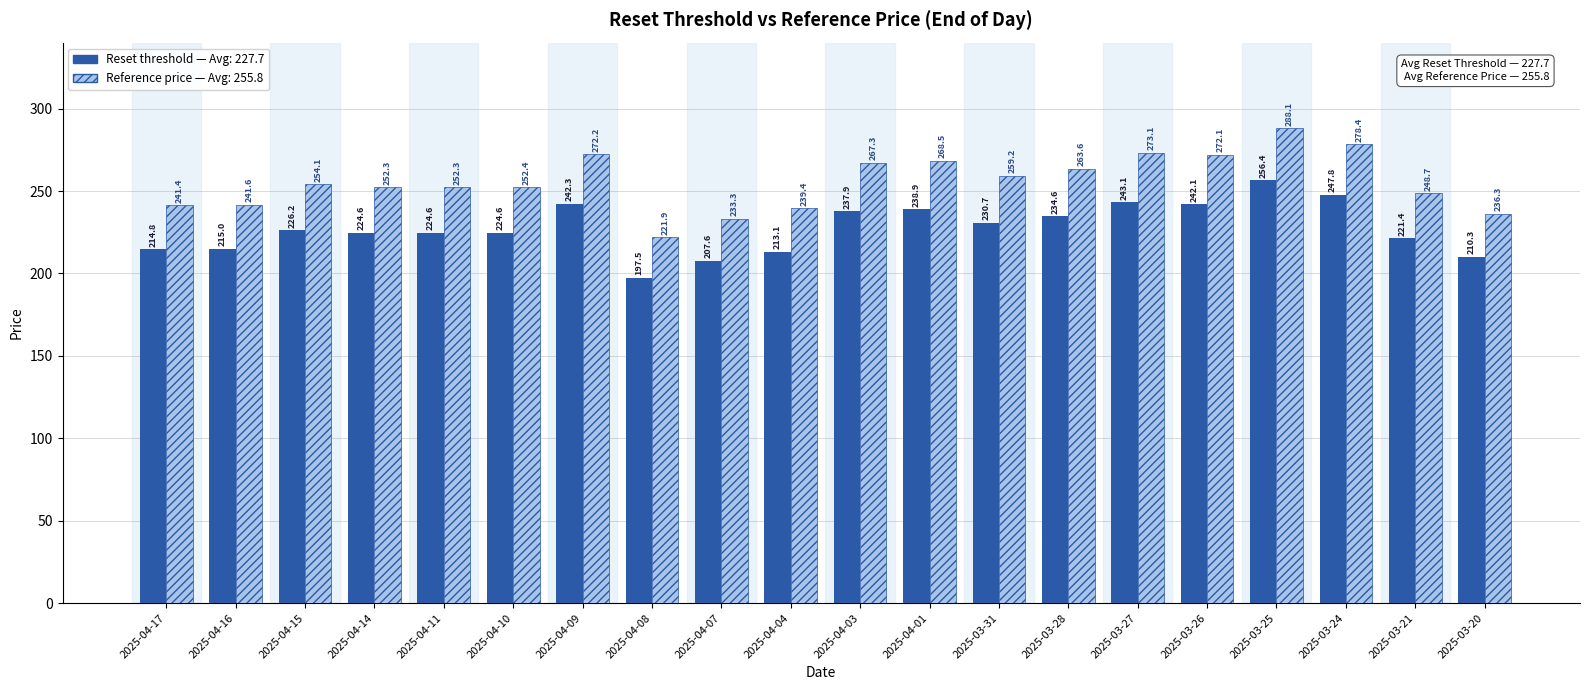

What is the minimum value shown in the chart?

197.5